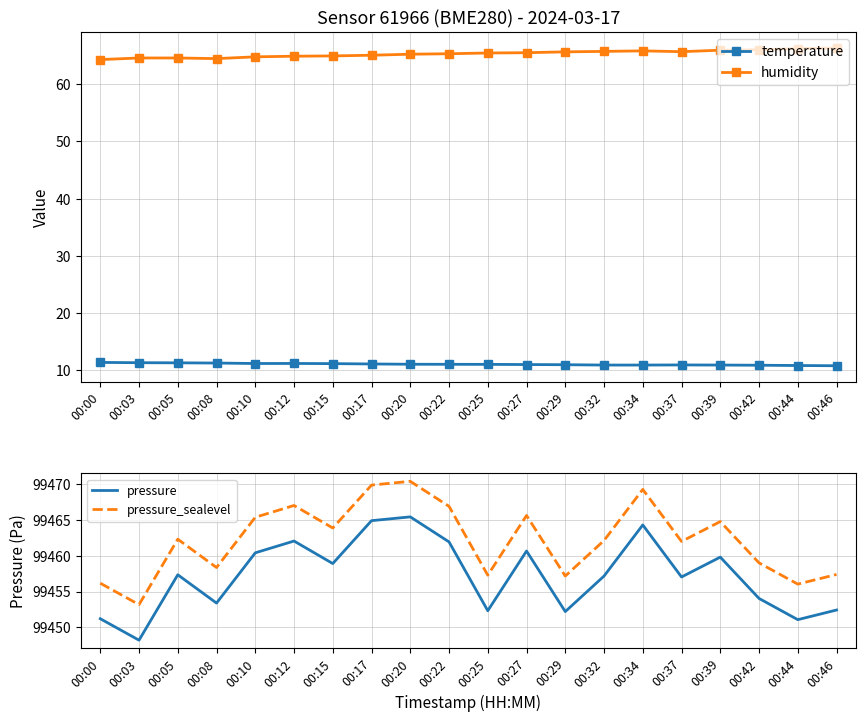

What are all the series names shown in the legend?

temperature, humidity, pressure, pressure_sealevel